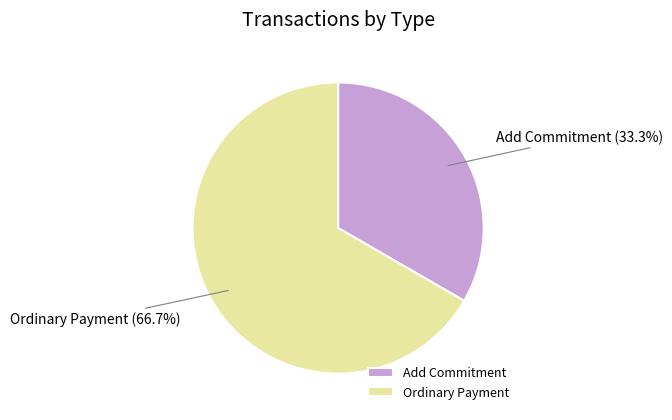

The Add Commitment slice represents 33% of the pie. True or false?

True